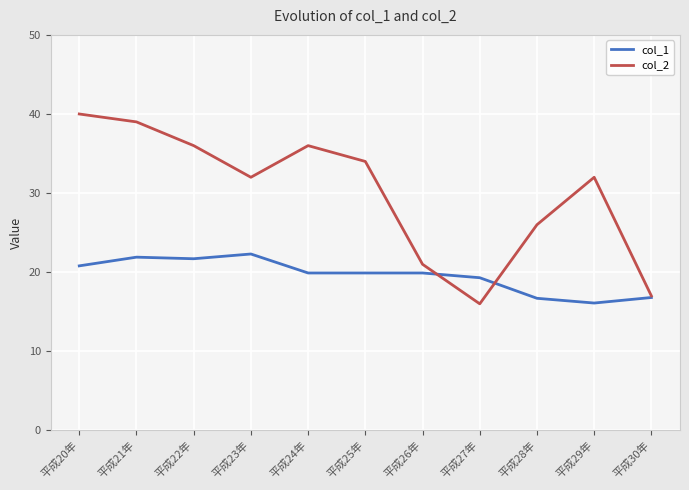

What is the total value across all series at 平成20年?

60.8